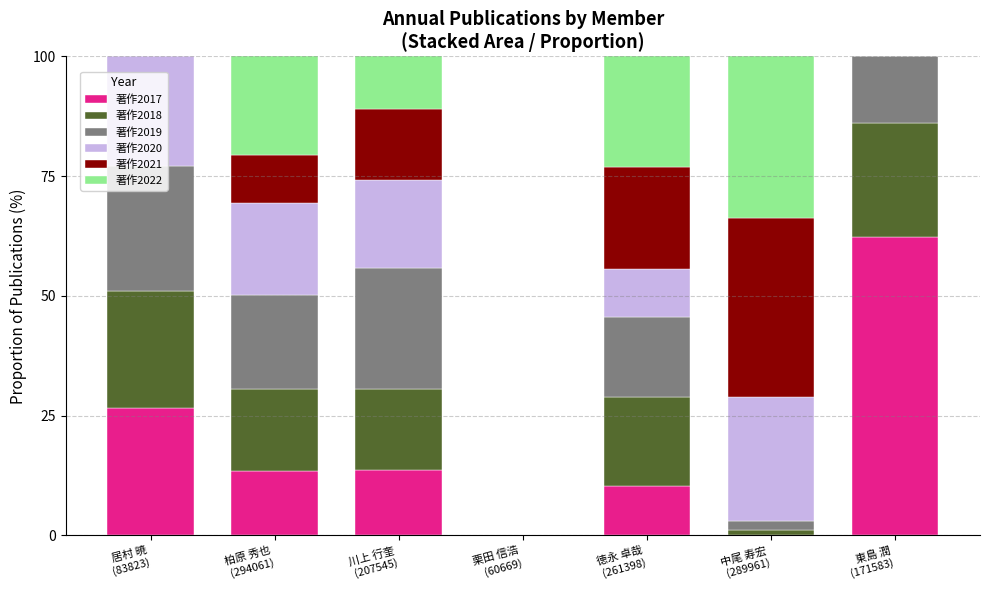

What is the sum of all 著作2017 values?

126.4